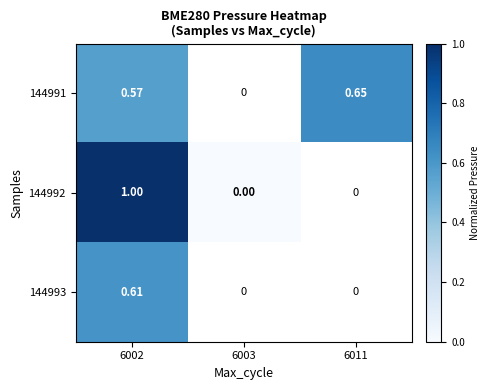

Is it true that 144991 equals 0.2 at 6011?

False